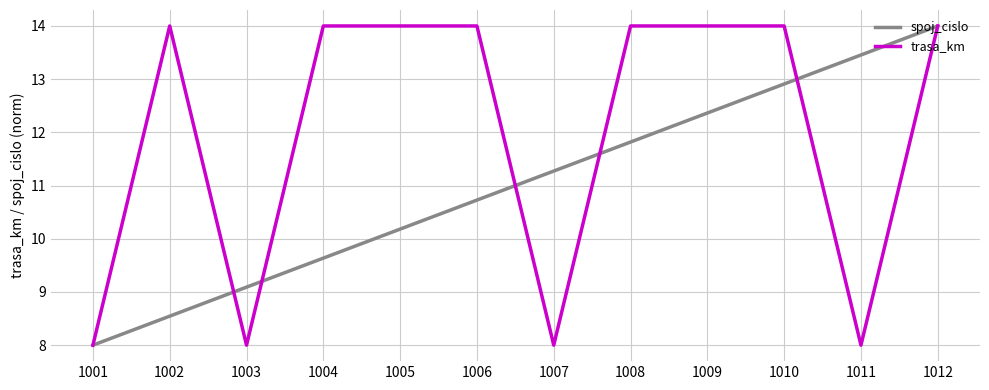

True or false: spoj_cislo has a value of 10.7 at 1006.

True